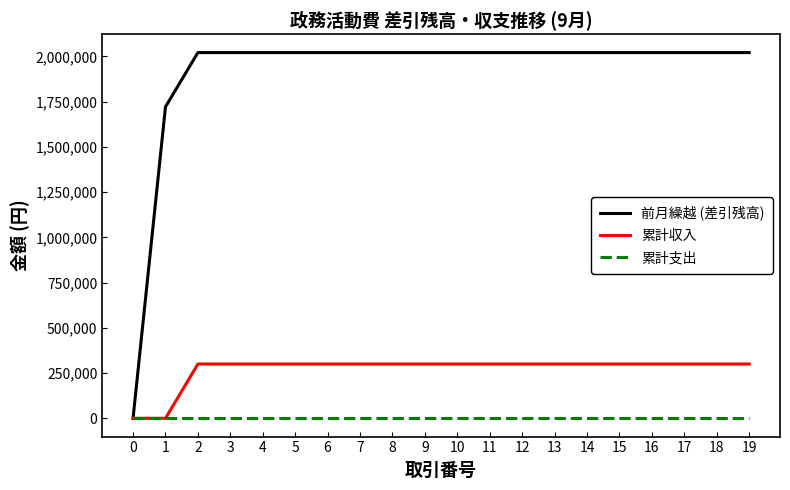

Reading right to left, list all the values displayed in this chart.

前月繰越 (差引残高): 19=2020953	18=2020953	17=2020953	16=2020953	15=2020953	14=2020953	13=2020953	12=2020953	11=2020953	10=2020953	9=2020953	8=2020953	7=2020953	6=2020953	5=2020953	4=2020953	3=2020953	2=2020953	1=1720953	0=0
累計収入: 19=300000	18=300000	17=300000	16=300000	15=300000	14=300000	13=300000	12=300000	11=300000	10=300000	9=300000	8=300000	7=300000	6=300000	5=300000	4=300000	3=300000	2=300000	1=0	0=0
累計支出: 19=0	18=0	17=0	16=0	15=0	14=0	13=0	12=0	11=0	10=0	9=0	8=0	7=0	6=0	5=0	4=0	3=0	2=0	1=0	0=0